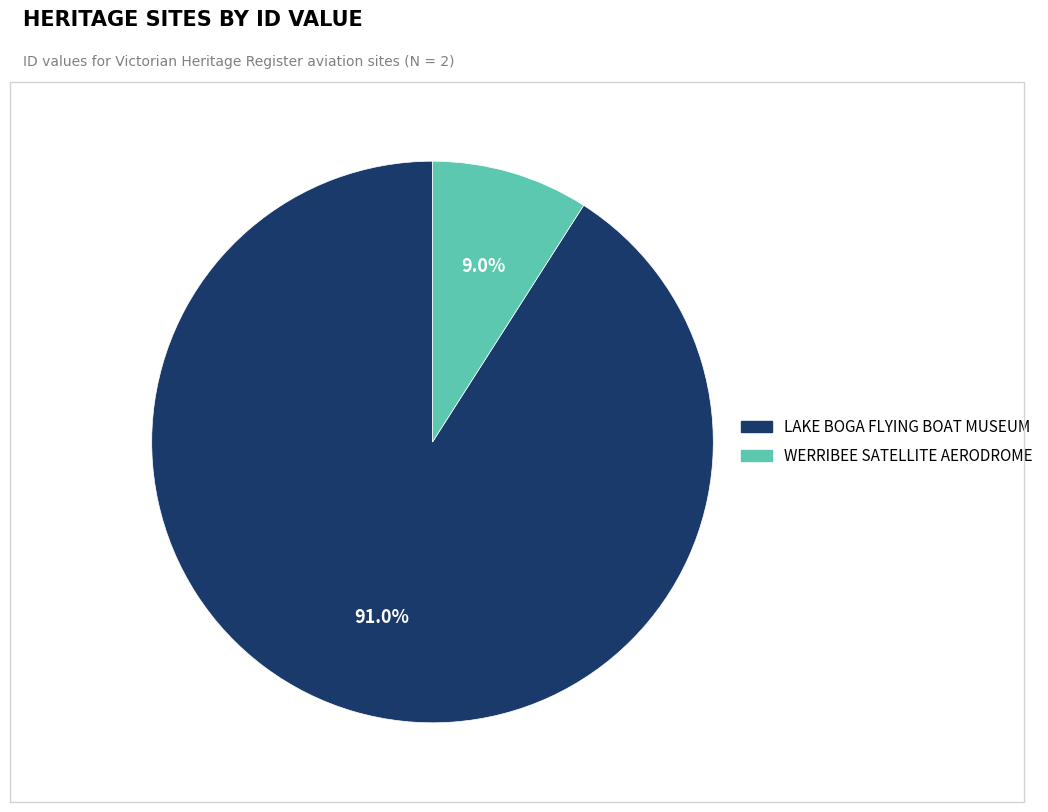

Combined, do WERRIBEE SATELLITE AERODROME and LAKE BOGA FLYING BOAT MUSEUM account for over 50%?

Yes